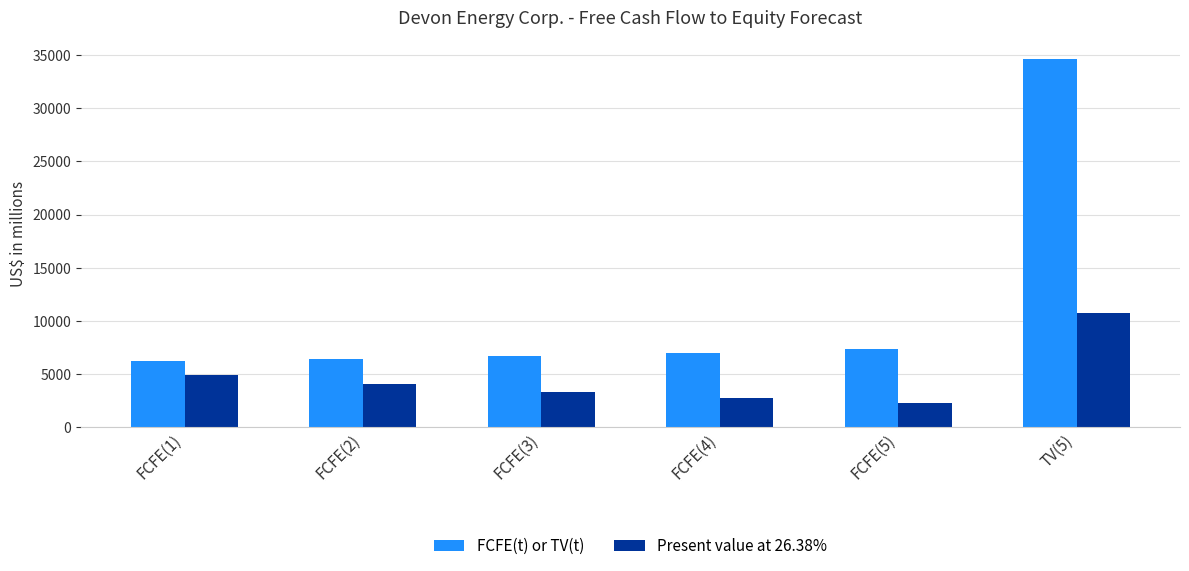

What is the label of the 1st bar from the right?

TV(5)